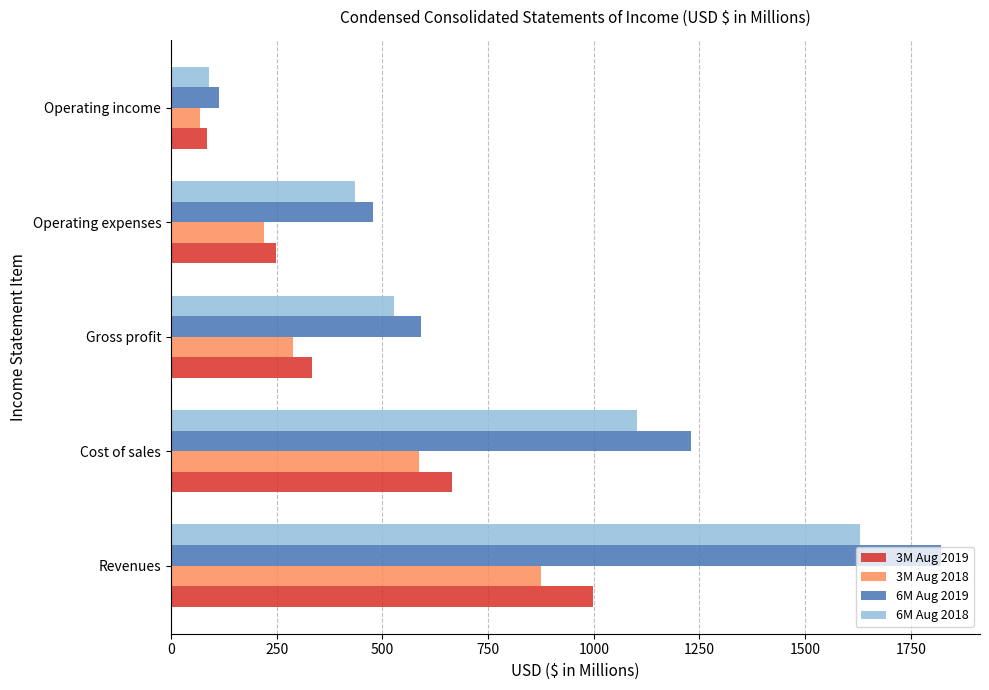

What is the total value across all series at Operating expenses?

1383.2